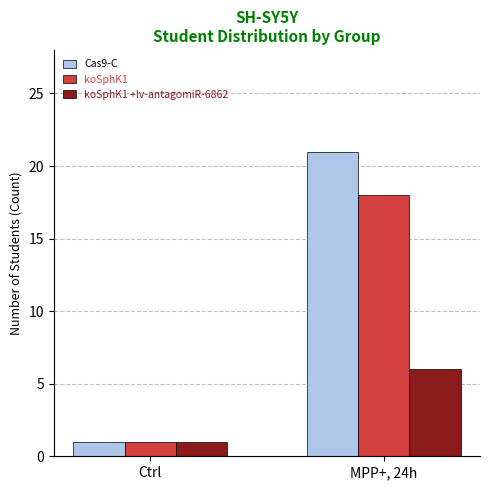

Rank the categories by Cas9-C value from highest to lowest.

MPP+, 24h, Ctrl